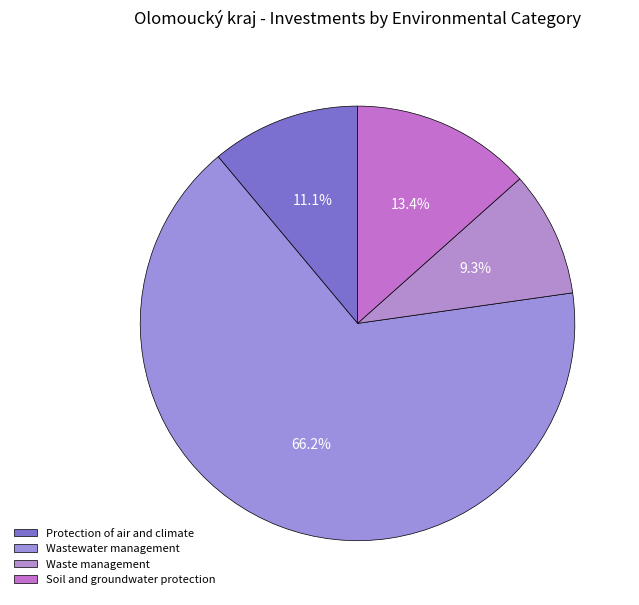

What is the largest slice in the pie chart?

Wastewater management